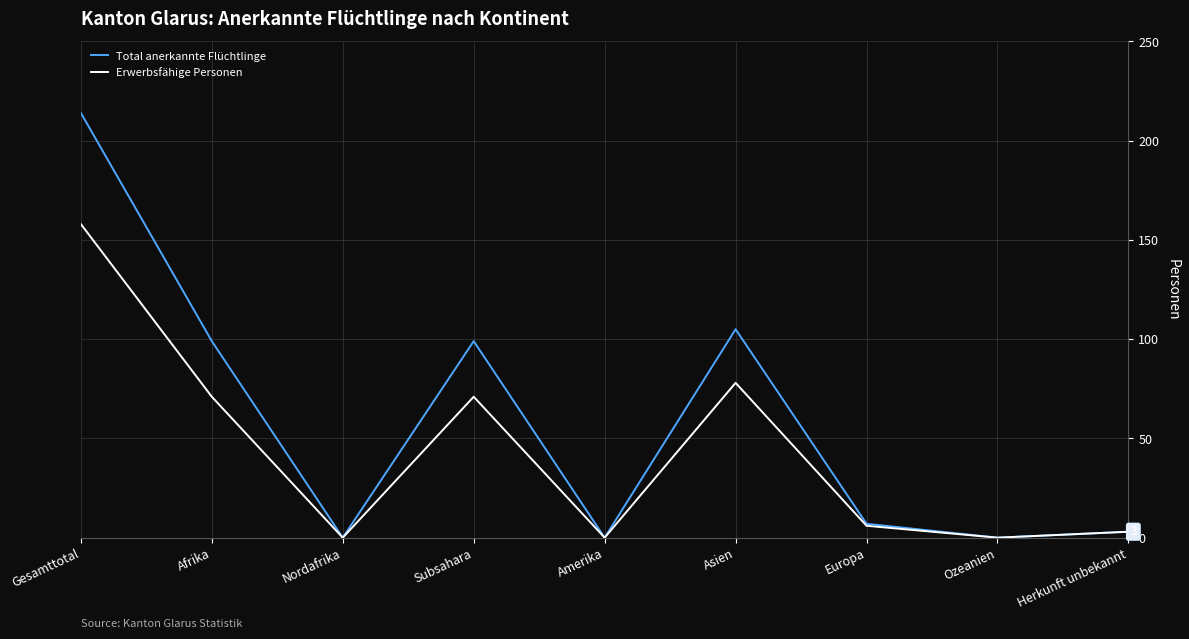

At which category is the sum across all series the highest?

Gesamttotal